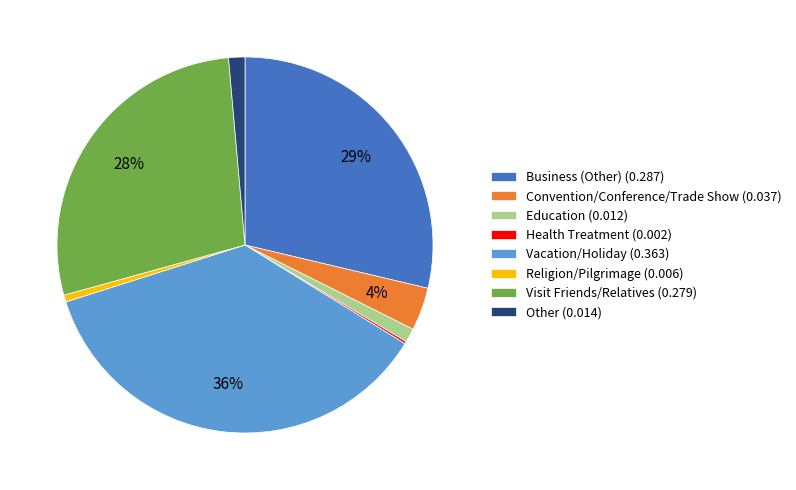

The Convention/Conference/Trade Show slice represents 4% of the pie. True or false?

True